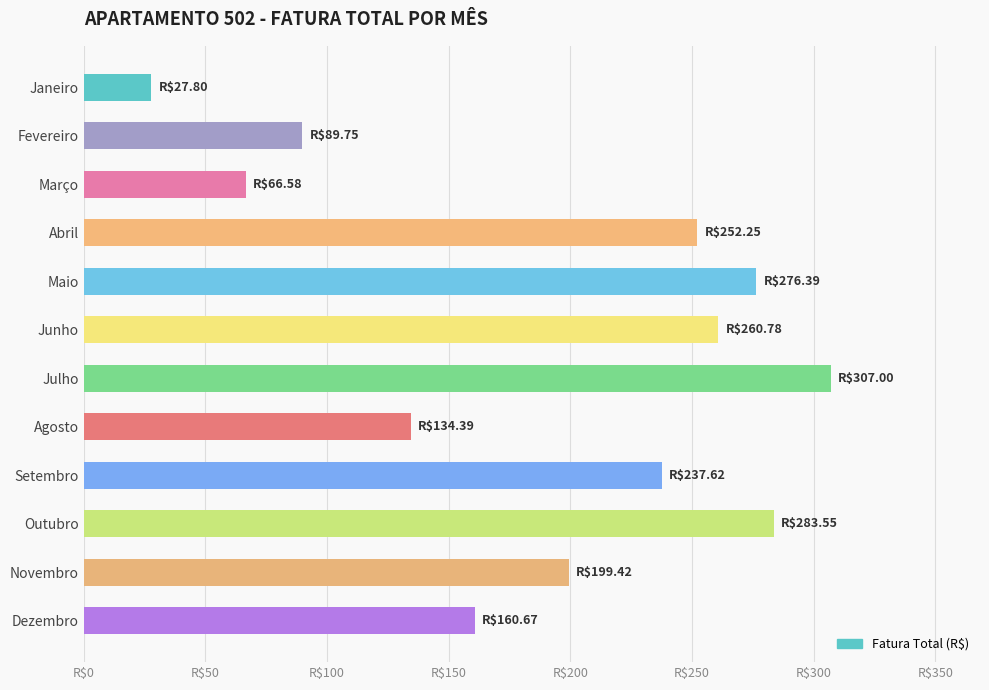

Which label corresponds to the smallest value in the chart?

Janeiro